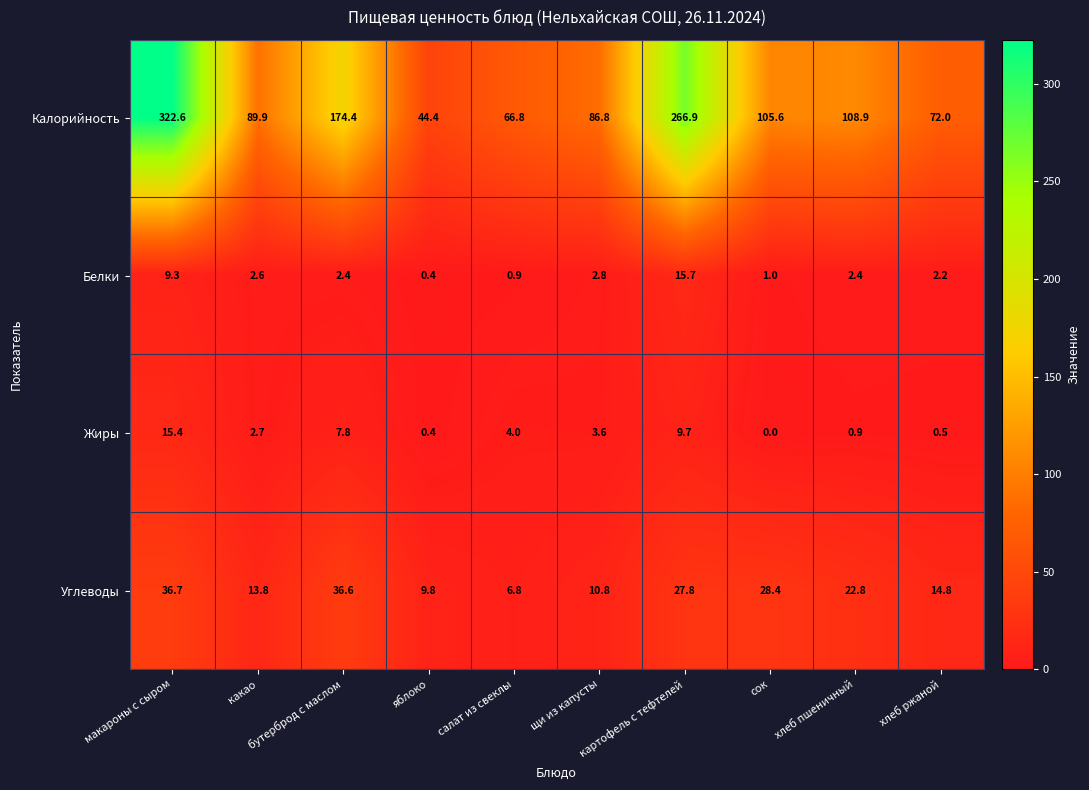

Which series has the largest total across all categories?

Калорийность